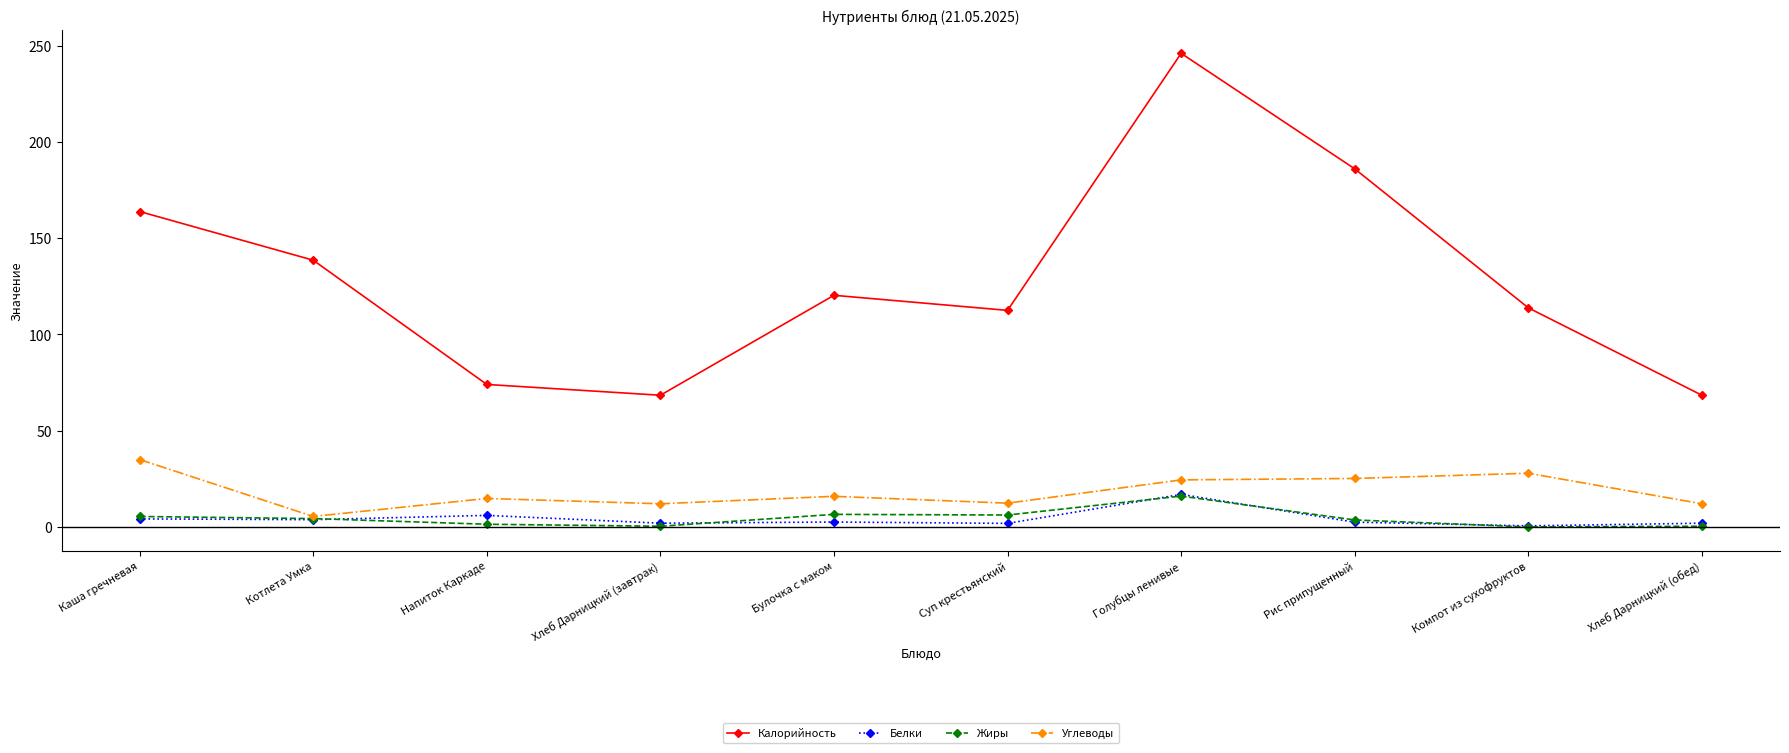

Is the value of Калорийность at Голубцы ленивые greater than the value of Белки at Хлеб Дарницкий (завтрак)?

Yes